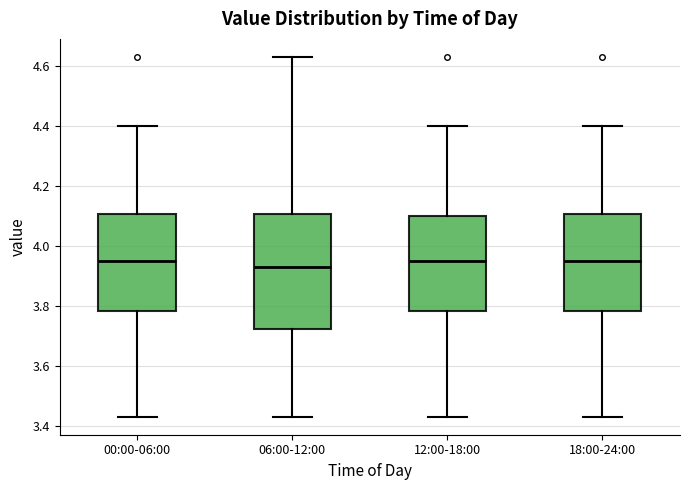

Where does the upper whisker of the box for 12:00-18:00 end on the y-axis? The values are not printed on the chart, so give them approximately, as read against the axis.

4.40